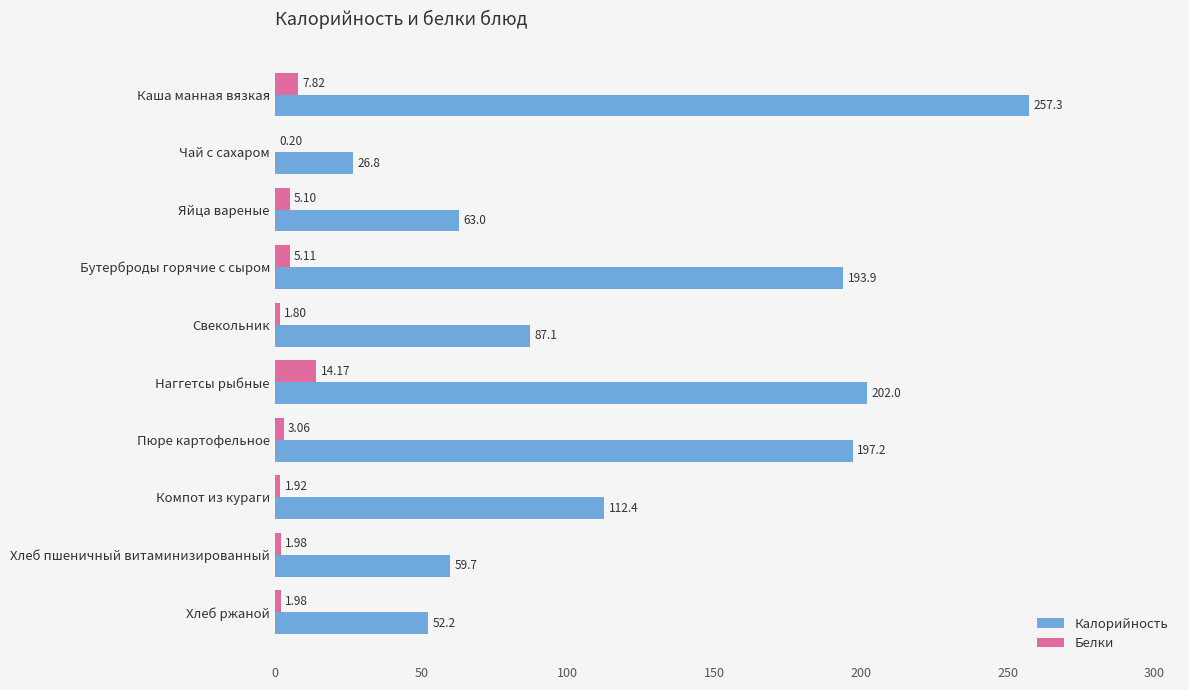

Which category has the highest value across all series?

Каша манная вязкая